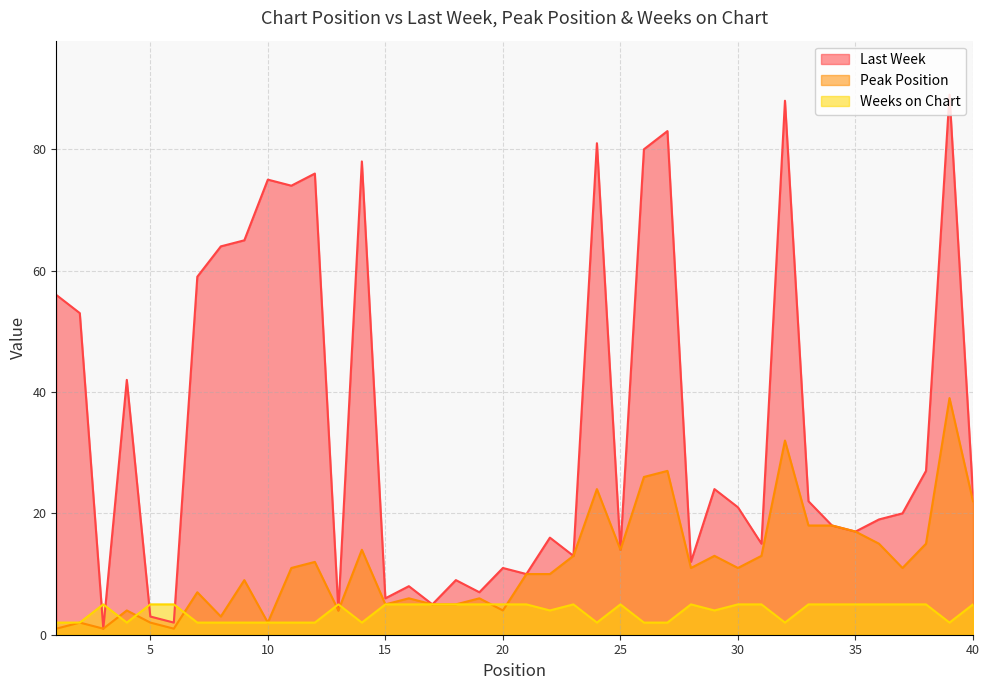

The value of Peak Position at 31 is 23. True or false?

False